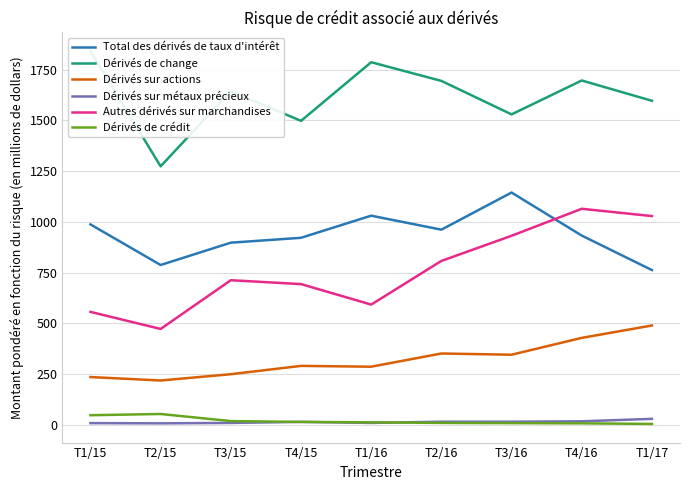

Which label corresponds to the largest value in the chart?

T1/15